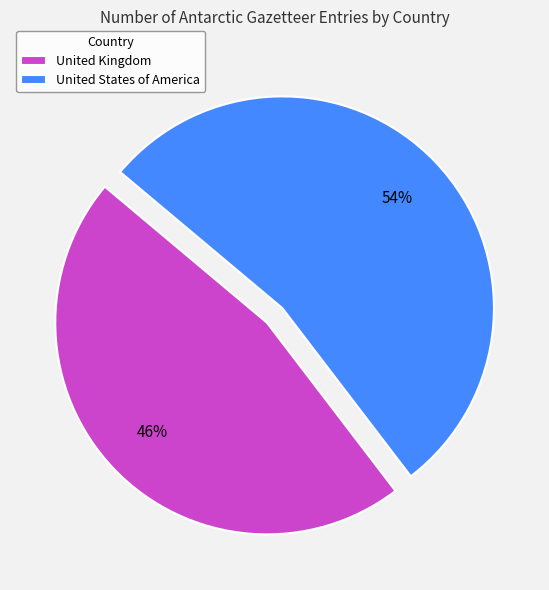

Rank the categories by value from lowest to highest.

United Kingdom, United States of America